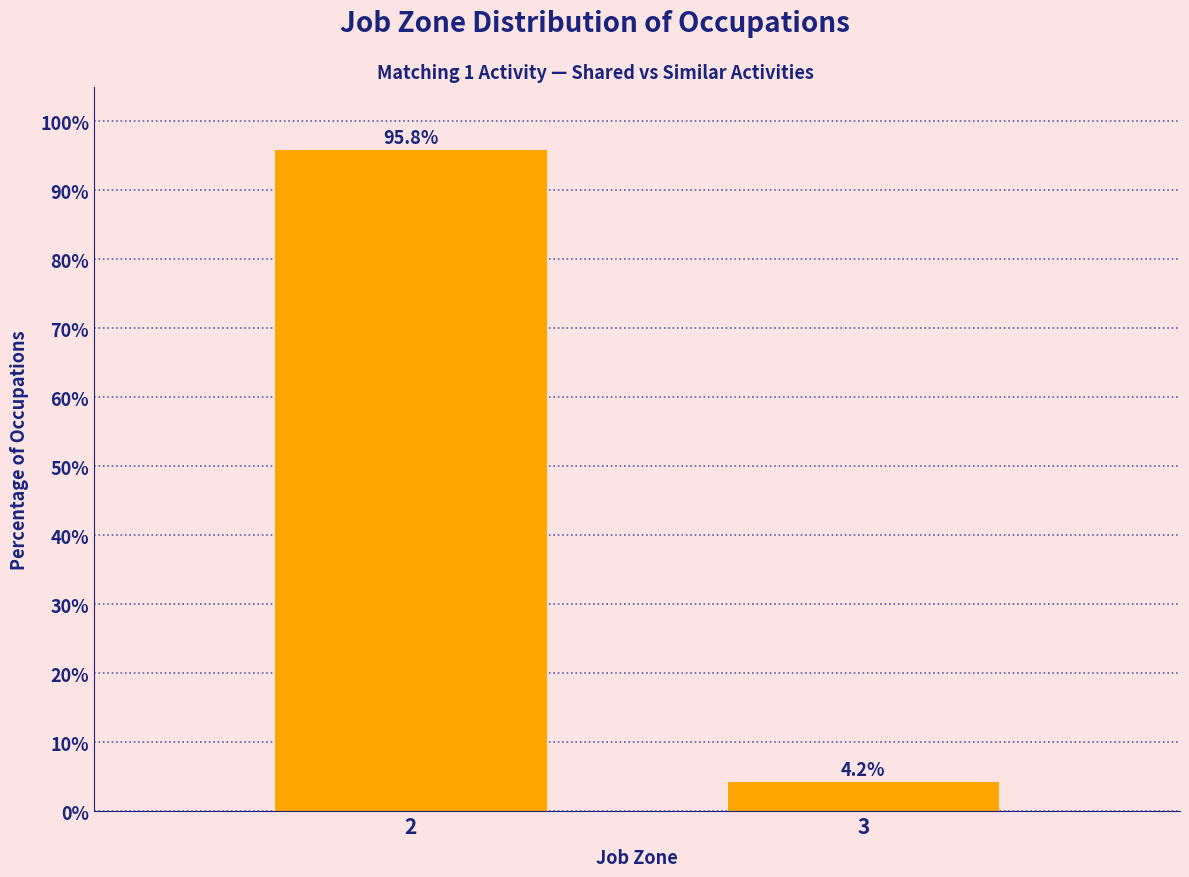

Reading left to right, transcribe all the data shown in this chart.

95.8	4.2